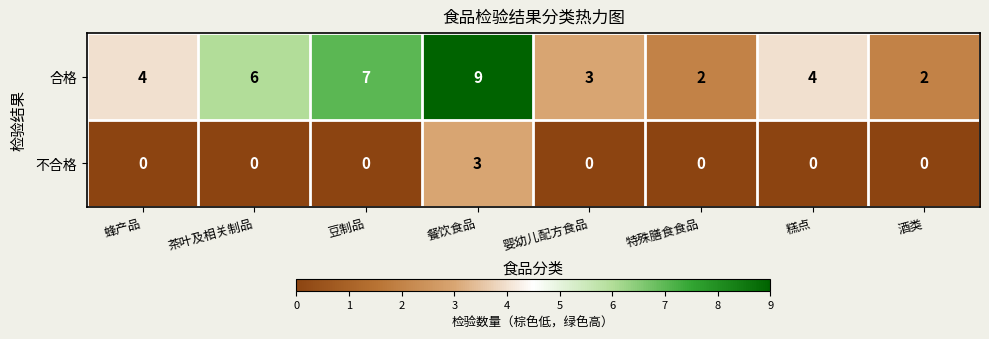

Reading left to right, what are all the values shown in this chart?

合格: 蜂产品=4	茶叶及相关制品=6	豆制品=7	餐饮食品=9	婴幼儿配方食品=3	特殊膳食食品=2	糕点=4	酒类=2
不合格: 蜂产品=0	茶叶及相关制品=0	豆制品=0	餐饮食品=3	婴幼儿配方食品=0	特殊膳食食品=0	糕点=0	酒类=0